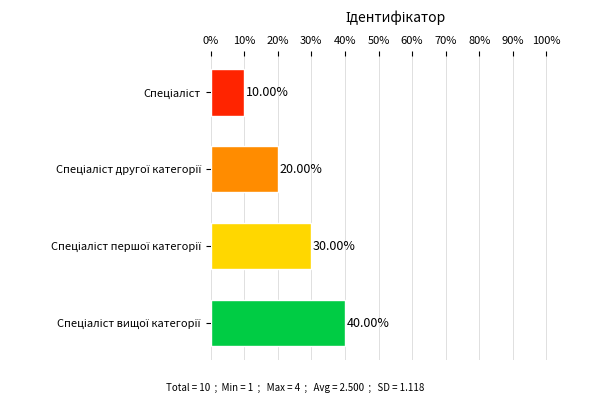

How many bars are there in total?

4